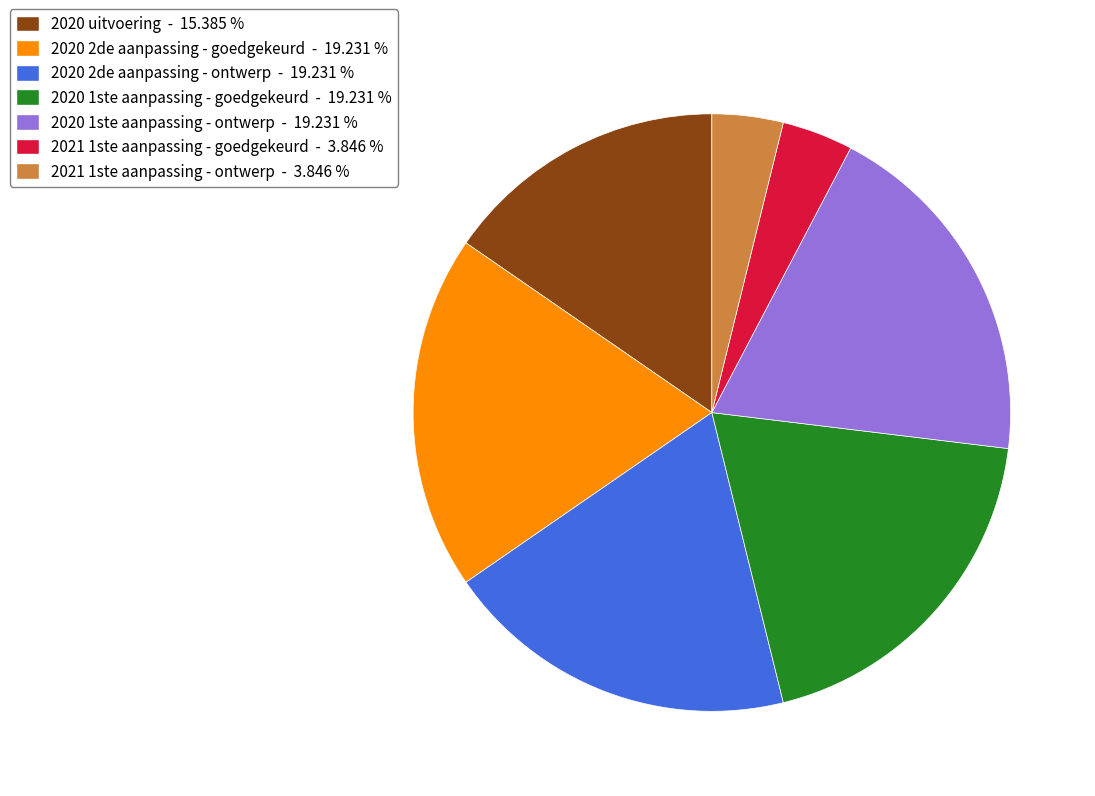

Does 2020 2de aanpassing - ontwerp - 19.231 % account for over 50% of the chart?

No